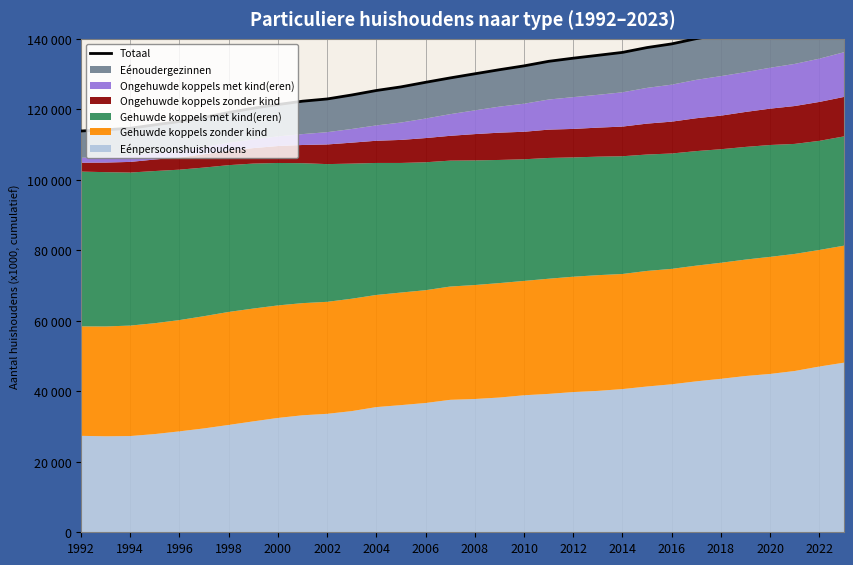

Reading left to right, extract all data points from this chart.

113858	114199	114624	115608	116549	117703	119100	120317	121359	122311	122941	124070	125345	126369	127669	128914	130086	131242	132332	133623	134513	135327	136157	137530	138567	140064	141279	142553	143786	144998	146747	148962